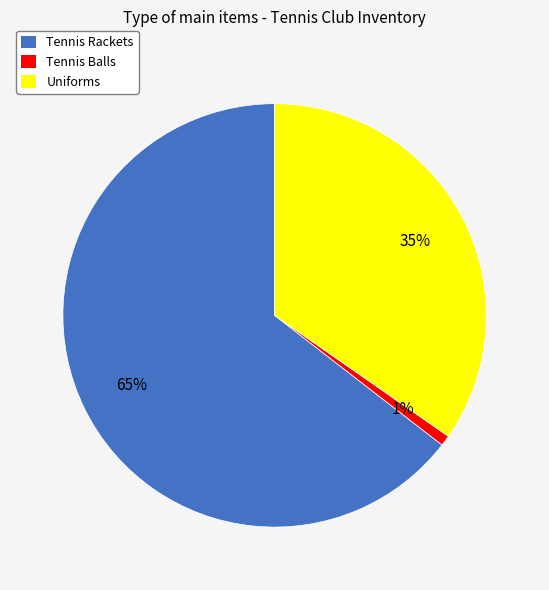

What is the majority slice?

Tennis Rackets